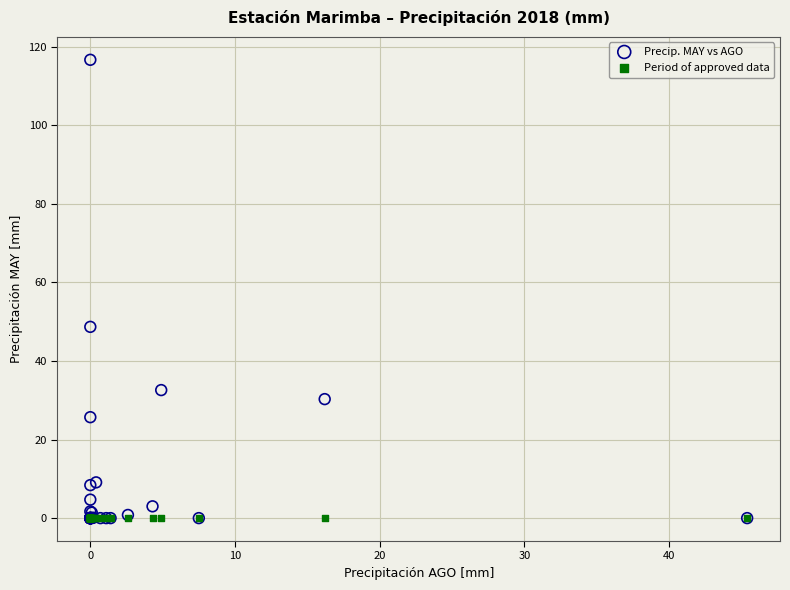

Across all series, what Y value is closest to 58?

48.7